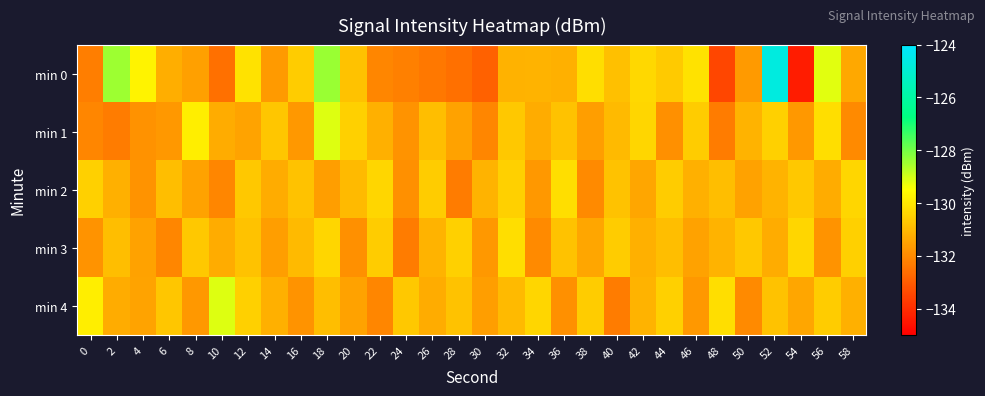

At 36, list the series in order from largest to smallest.

min 2, min 1, min 3, min 0, min 4